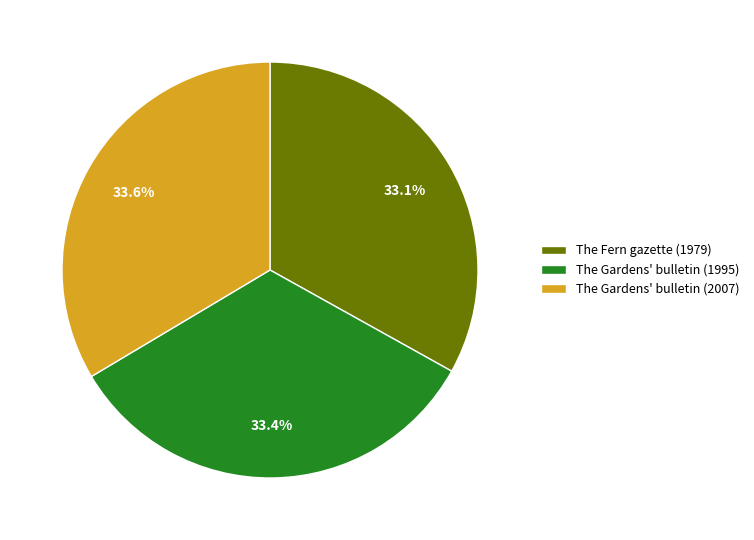

Is it true that The Gardens' bulletin (2007) is 24% of the pie?

False